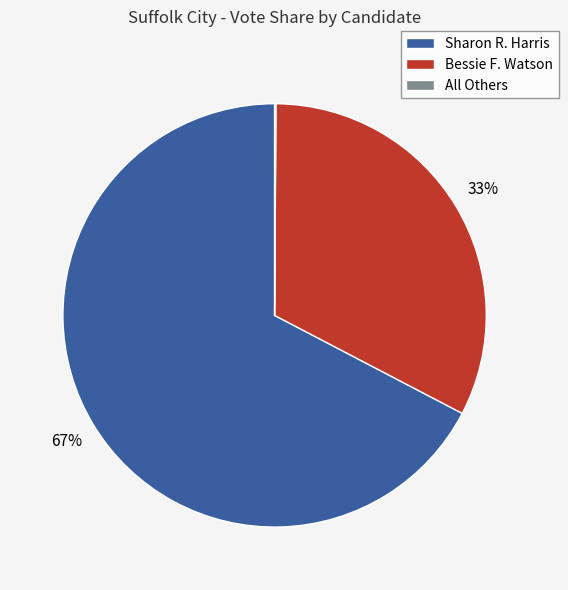

Is the sum of Sharon R. Harris and Bessie F. Watson greater than half?

Yes